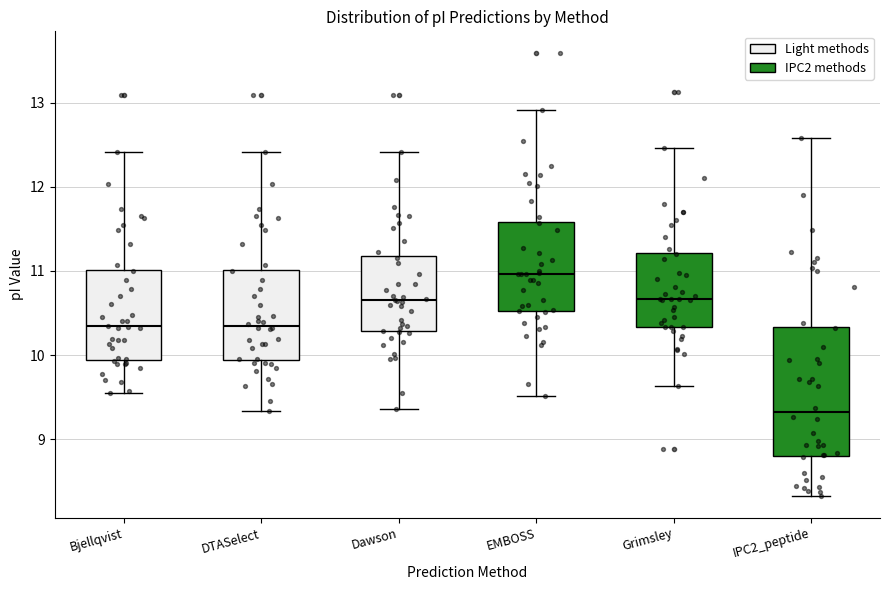

Where does the upper whisker of the box for DTASelect end on the y-axis? The values are not printed on the chart, so give them approximately, as read against the axis.

12.4